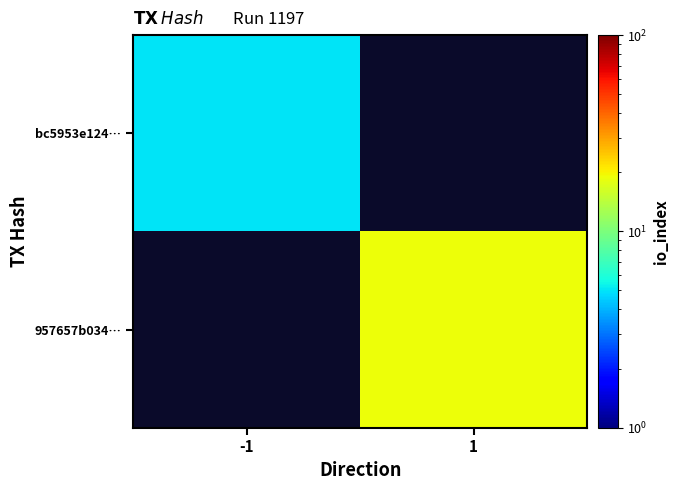

What is the minimum value shown in the chart?

5.0